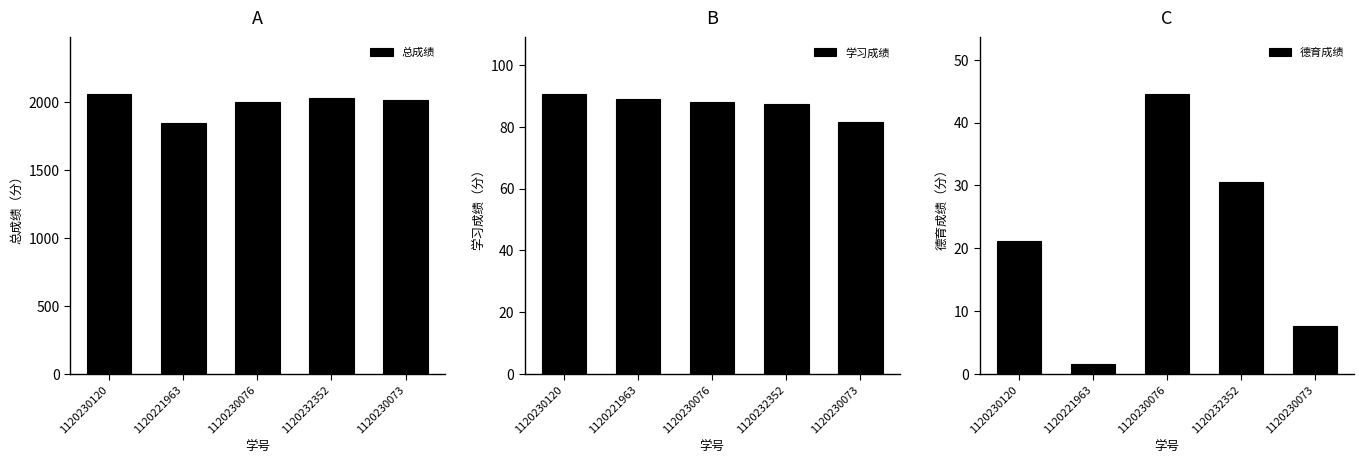

Reading left to right, what are all the values shown in this chart?

总成绩: 2063.2	1843.5	2004.5	2031.8	2014.0
学习成绩: 90.7	88.8	88.1	87.4	81.4
德育成绩: 21.1	1.7	44.6	30.5	7.7